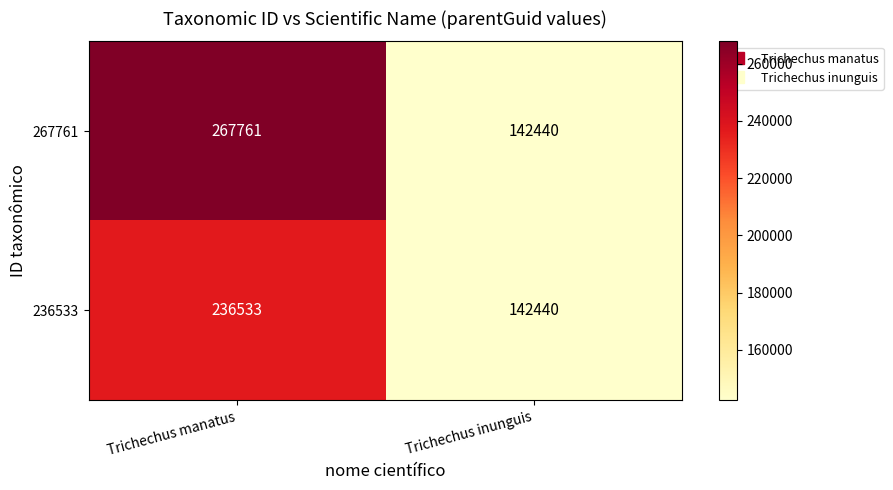

What is the sum of all 267761 values?

410201